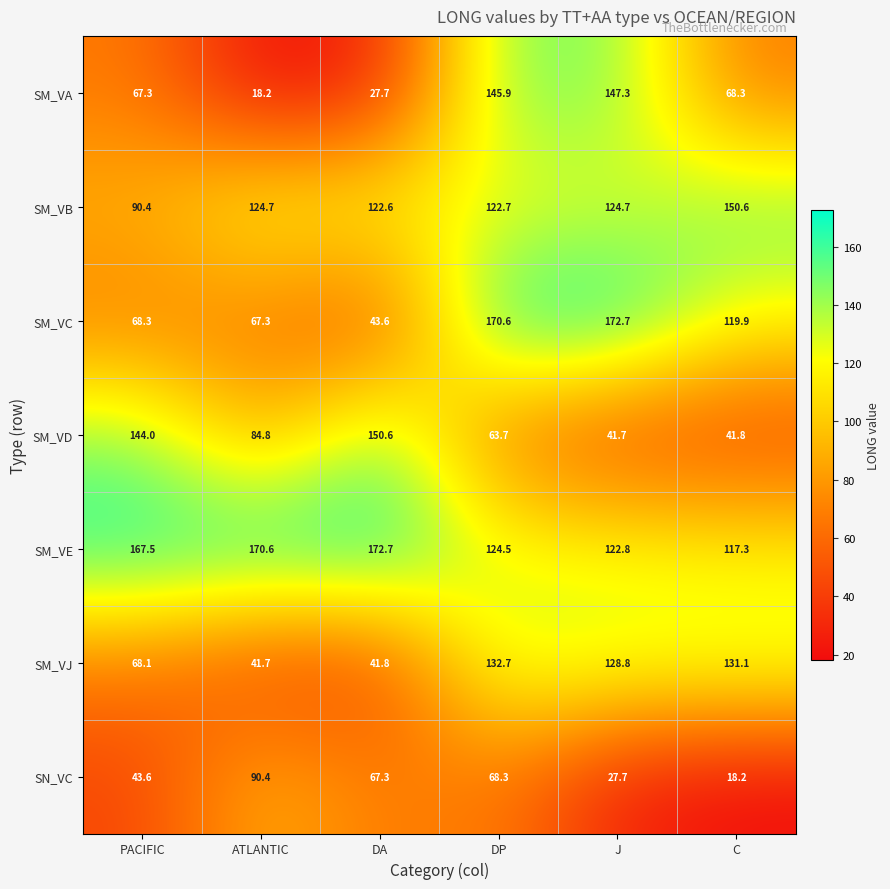

True or false: SM_VD has a value of 84.8 at ATLANTIC.

True